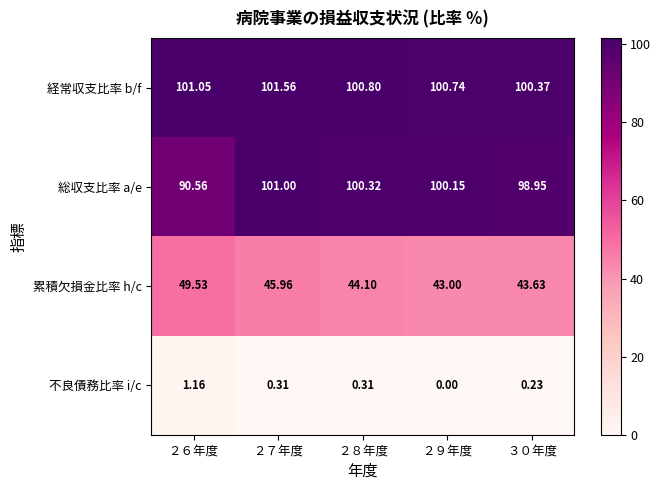

Rank the series by their maximum value, from highest to lowest.

経常収支比率 b/f, 総収支比率 a/e, 累積欠損金比率 h/c, 不良債務比率 i/c